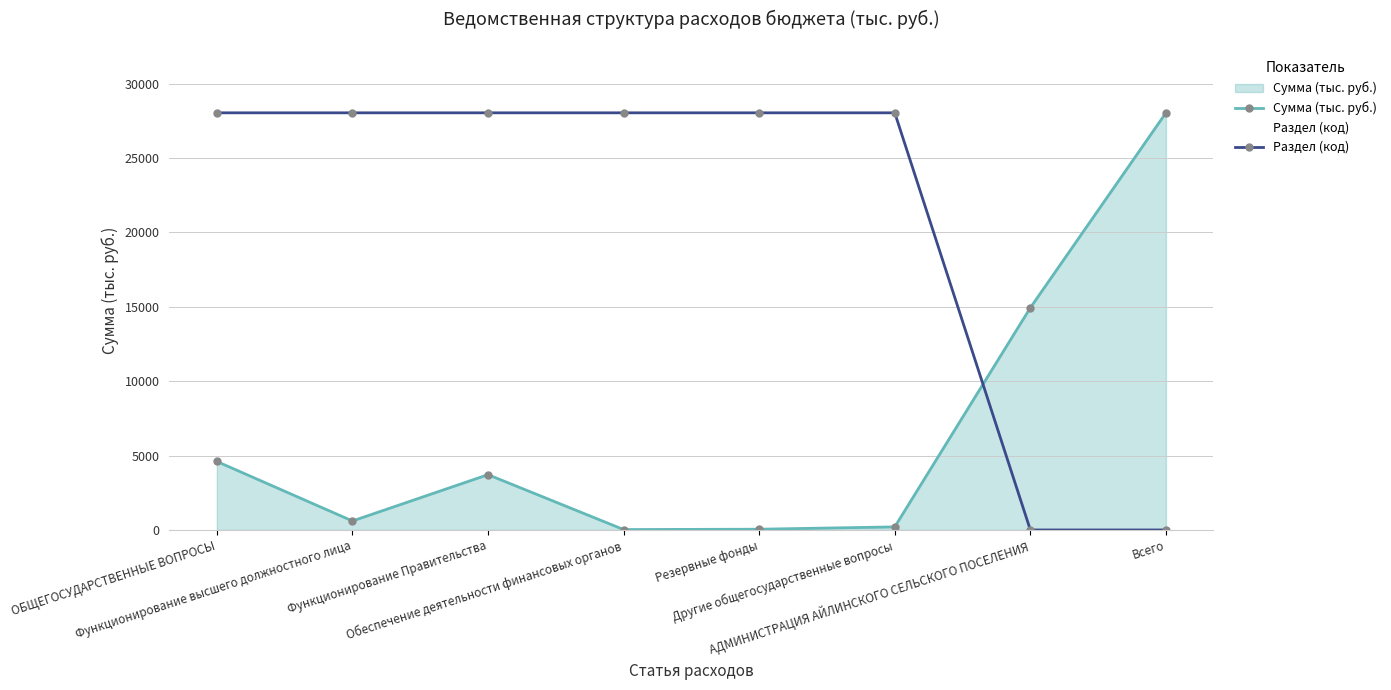

Rank the series by their maximum value, from lowest to highest.

Сумма (тыс. руб.), Раздел (код)